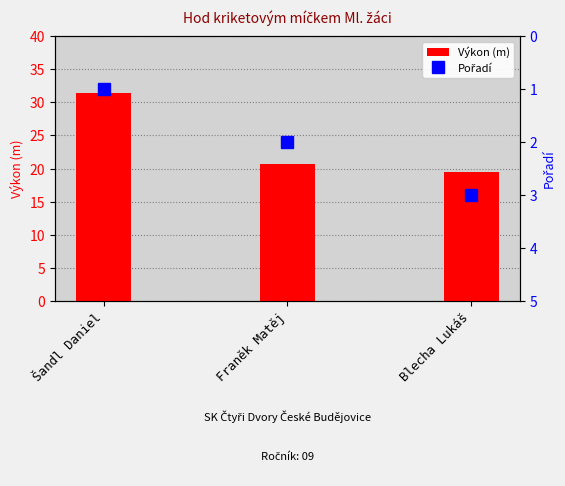

What is the sum of the Výkon (m) values at Franěk Matěj and Blecha Lukáš?

40.1